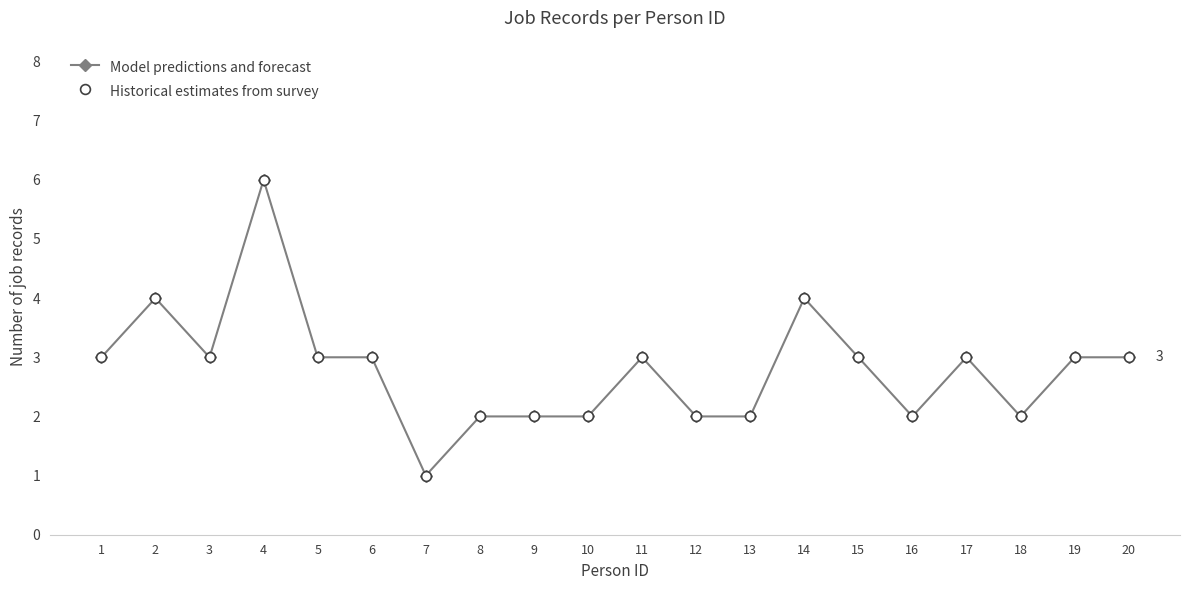

What is the ratio of the value at 18 to the value at 13?

1.0